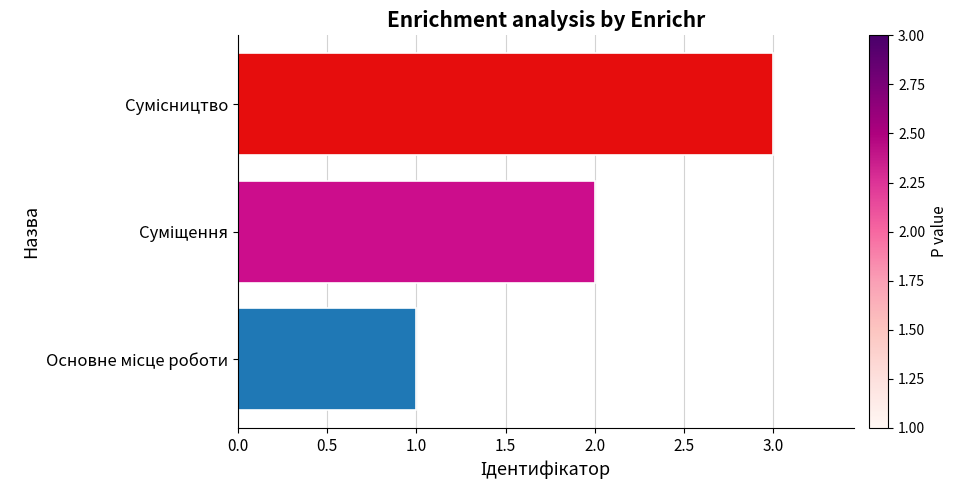

What is the sum of all values?

6